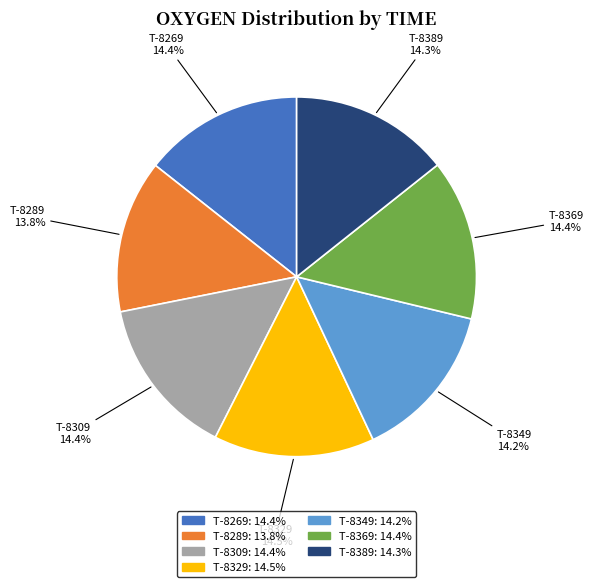

What percentage is NOT represented by T-8309?

85.6%